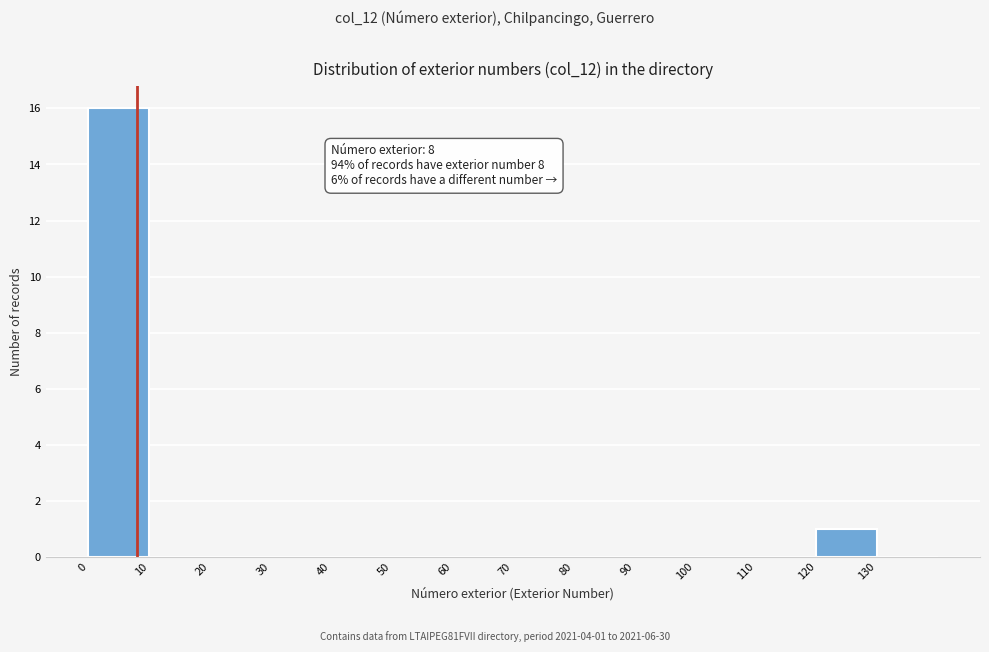

Which range on the x-axis has the tallest bar?

0 to 10